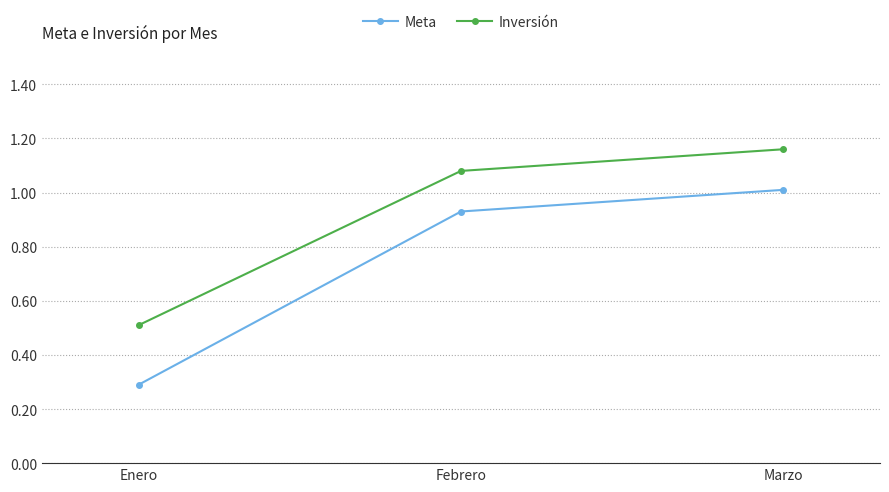

What is the difference between the second highest and minimum values in the Inversión series?

0.6